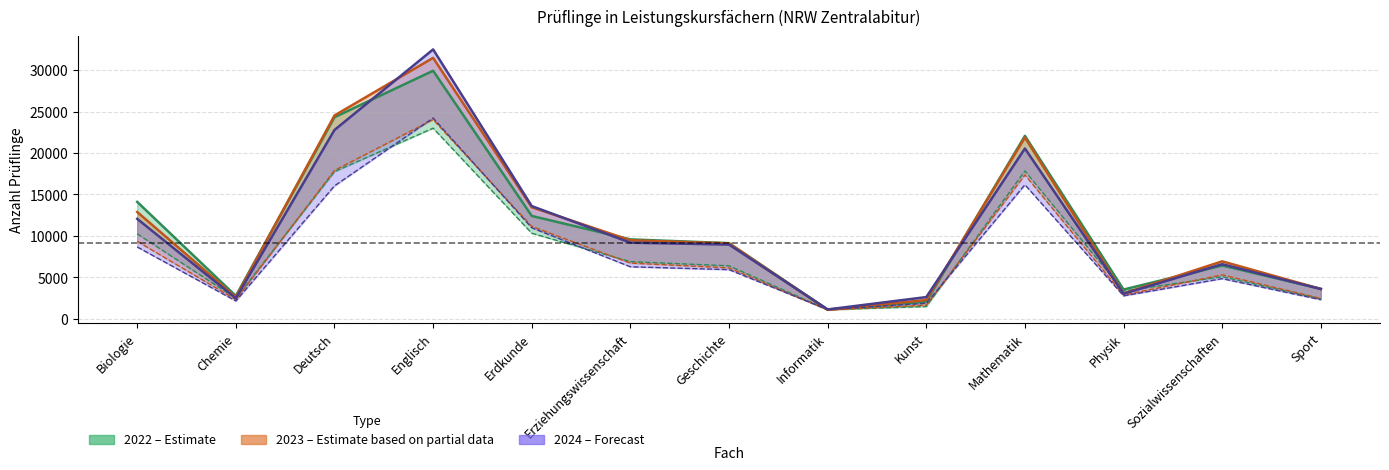

Which series has the largest range (max minus min)?

Gesamt_2024